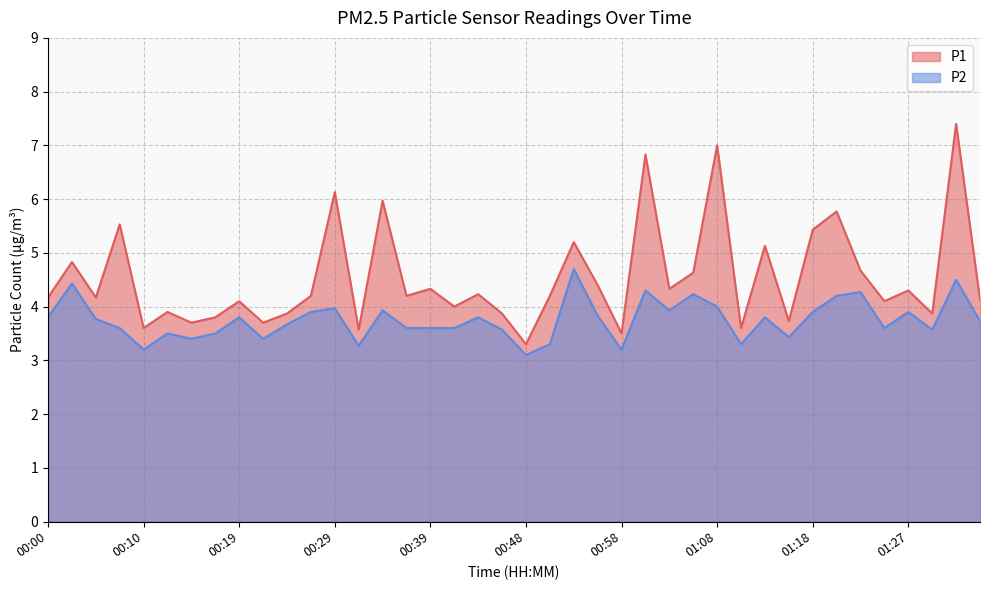

The value of P2 at 01:32 is 6.5. True or false?

False